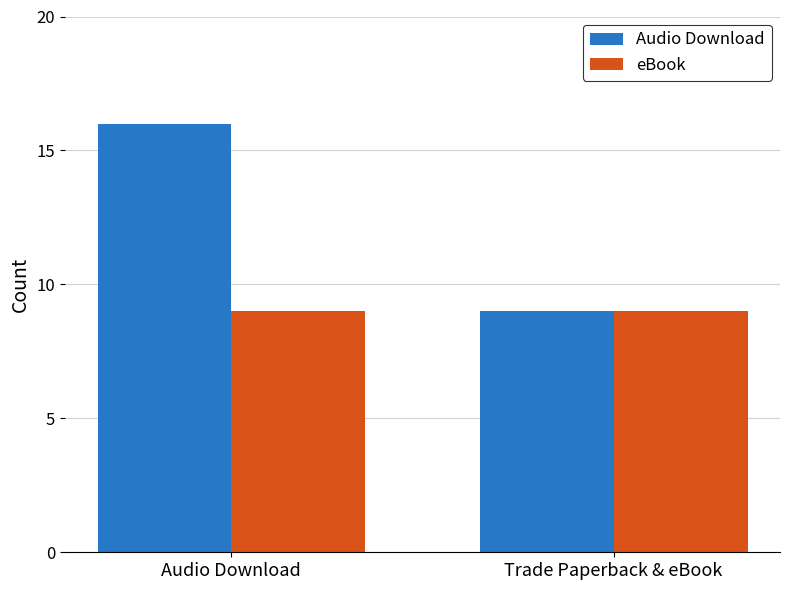

Count the Audio Download values in the range 9 to 16.

2